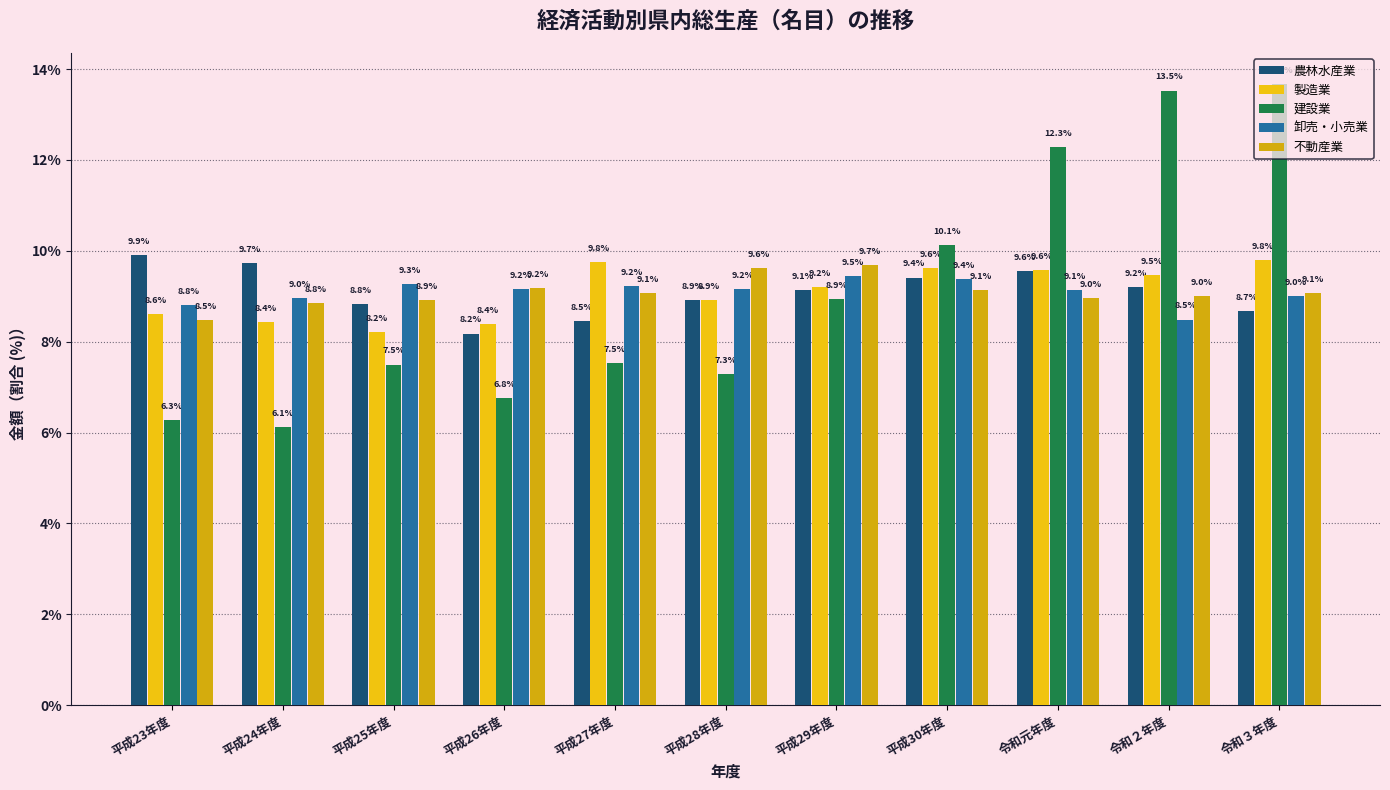

Are the bars horizontal?

No